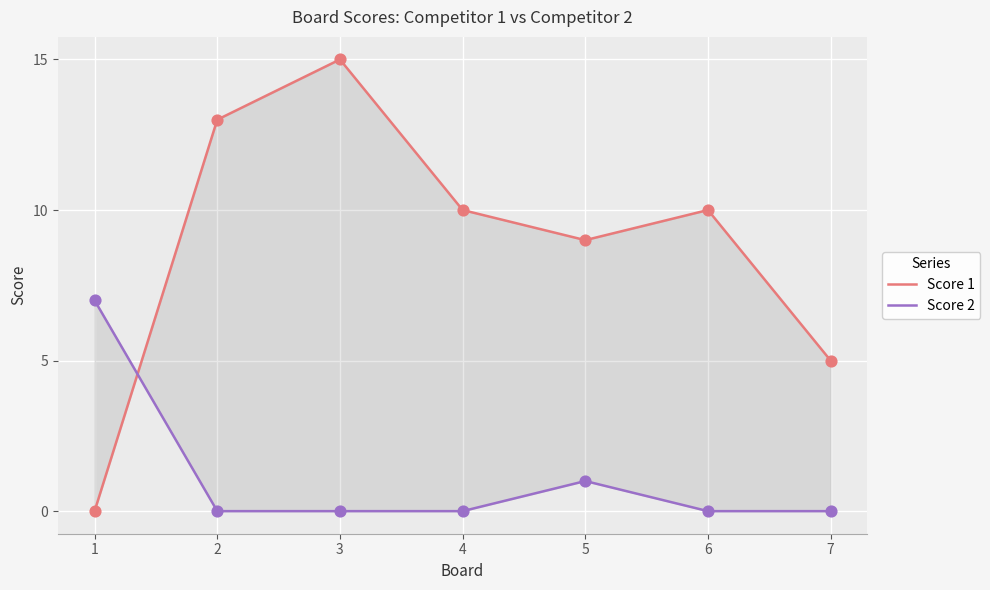

Which series contains the highest Y value?

Score 1